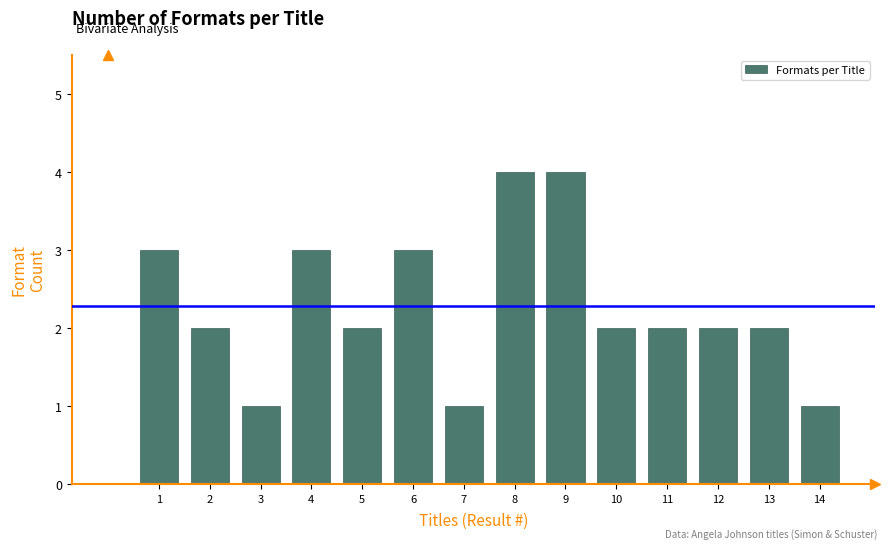

The chart shows a value of 2 at 2. True or false?

True